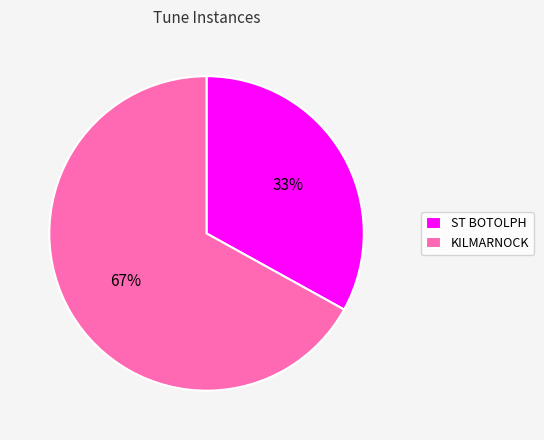

Which category has the smallest portion of the pie?

ST BOTOLPH